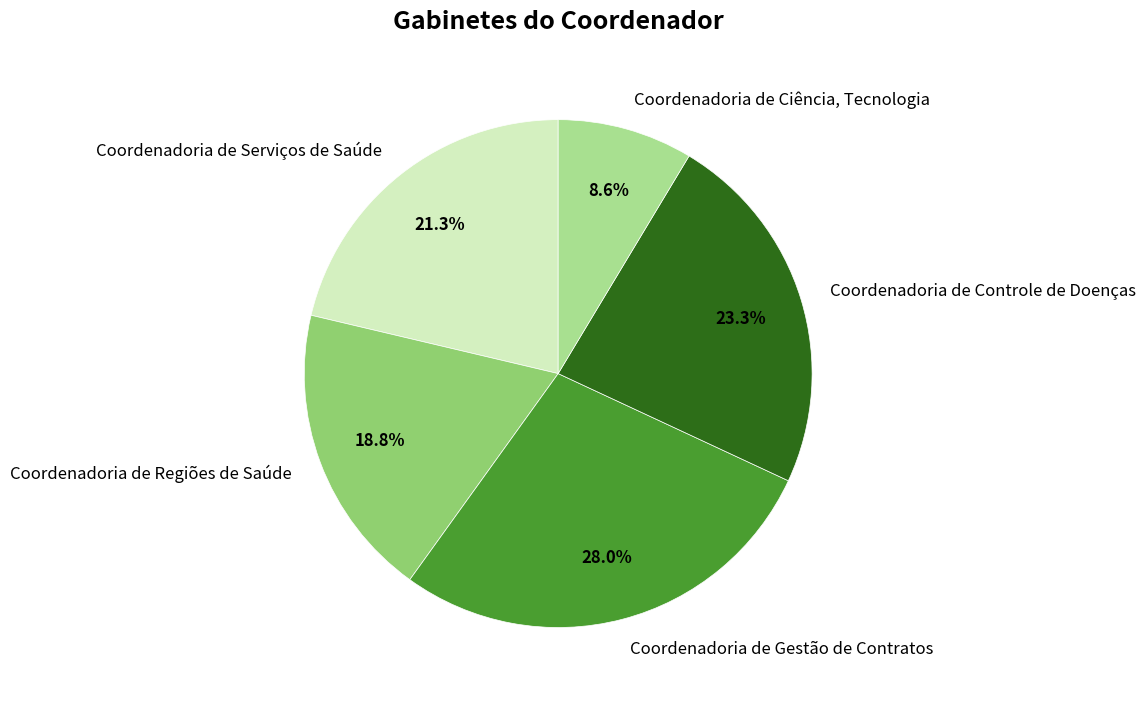

How many slices are in this pie chart?

5